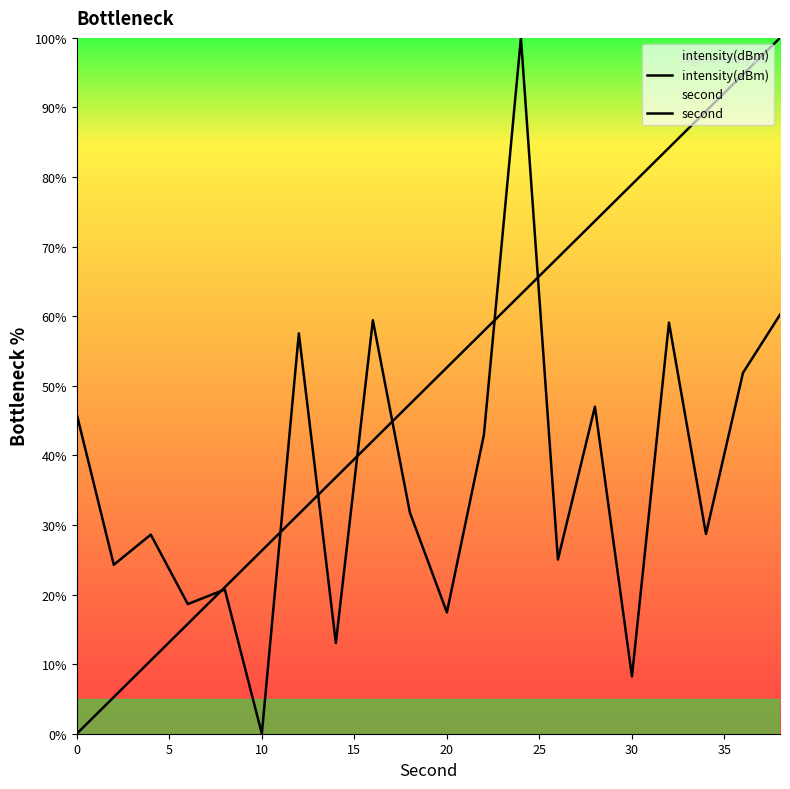

Which series has the largest total across all categories?

second